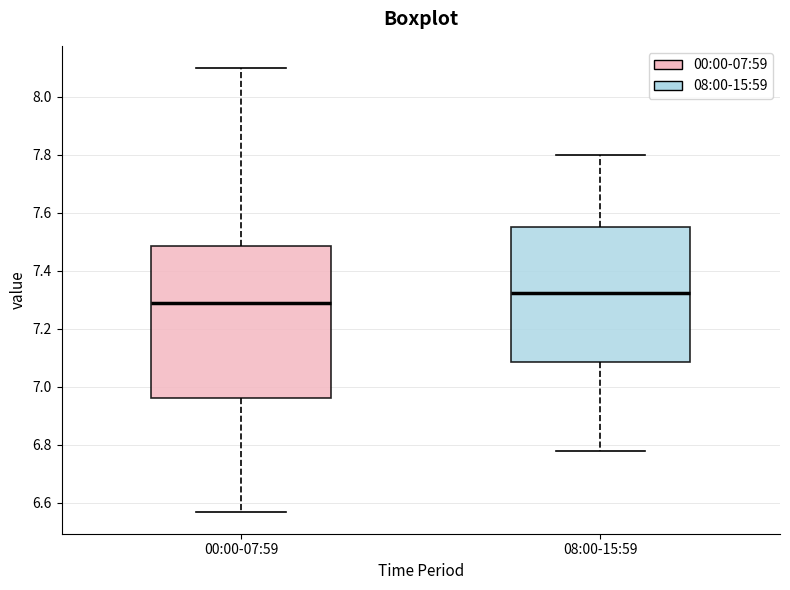

Reading left to right, read every box against the y-axis: the position of its median line, the range the box covers, and the ends of its whiskers. The values are not printed on the chart, so give them approximately, as read against the axis.

00:00-07:59: median 7.30, box 6.96 to 7.48, whiskers 6.58 to 8.10
08:00-15:59: median 7.32, box 7.08 to 7.56, whiskers 6.78 to 7.80